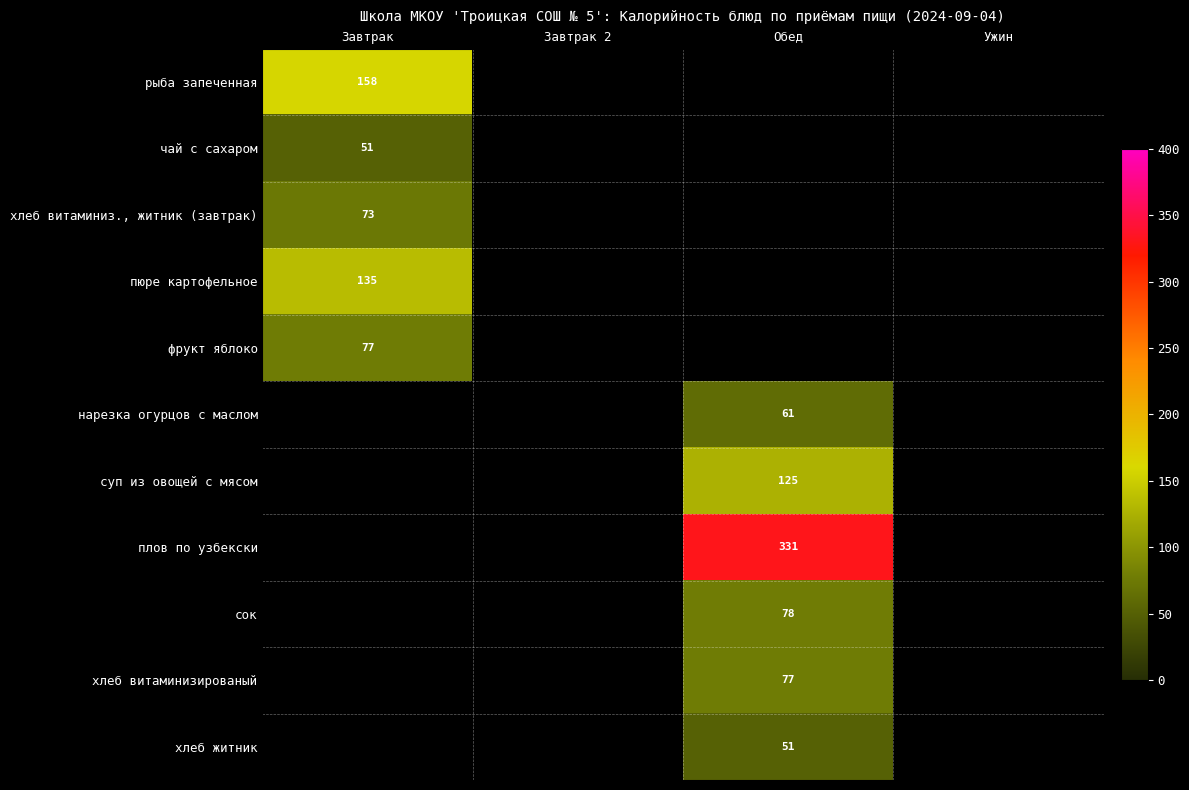

Where is чай с сахаром nearest to the value 51?

Завтрак